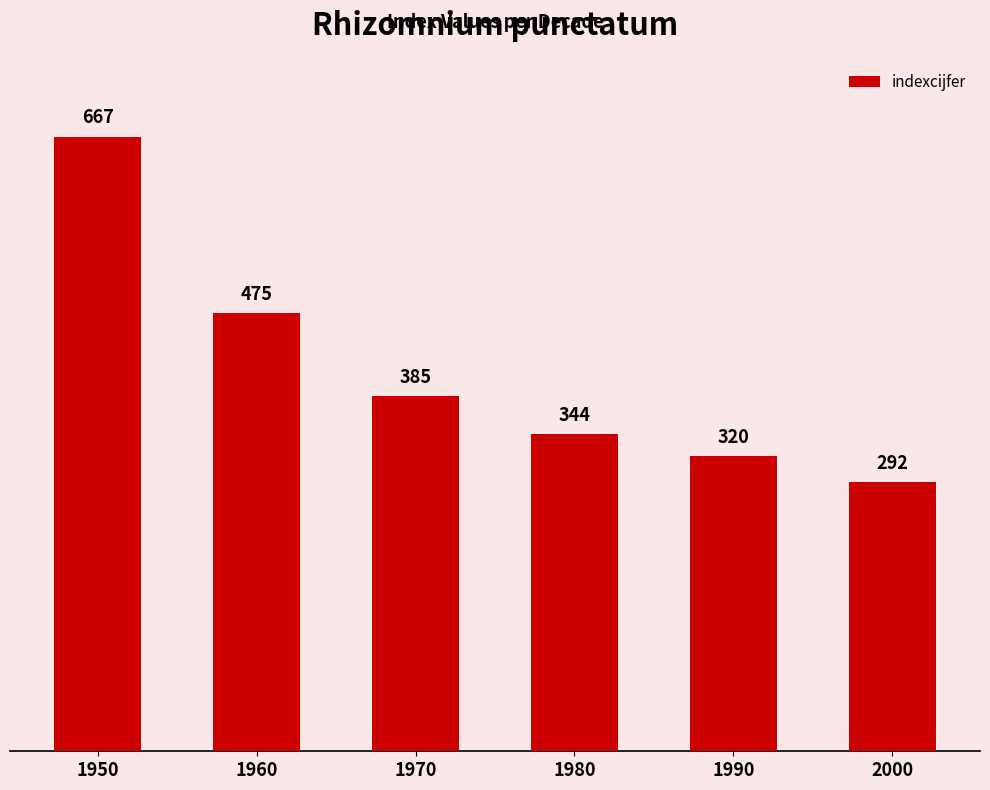

What is the average value?

414